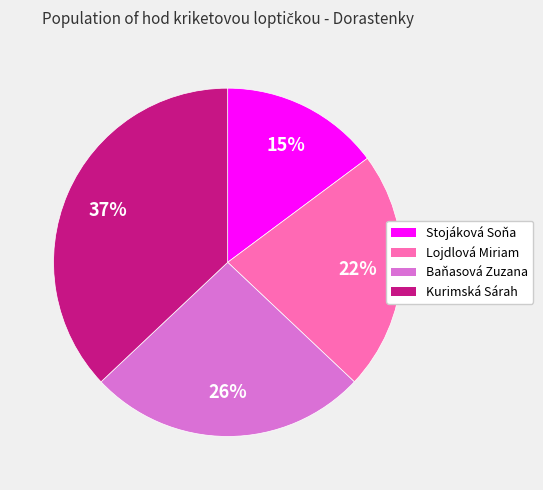

Does any single category account for the majority?

No